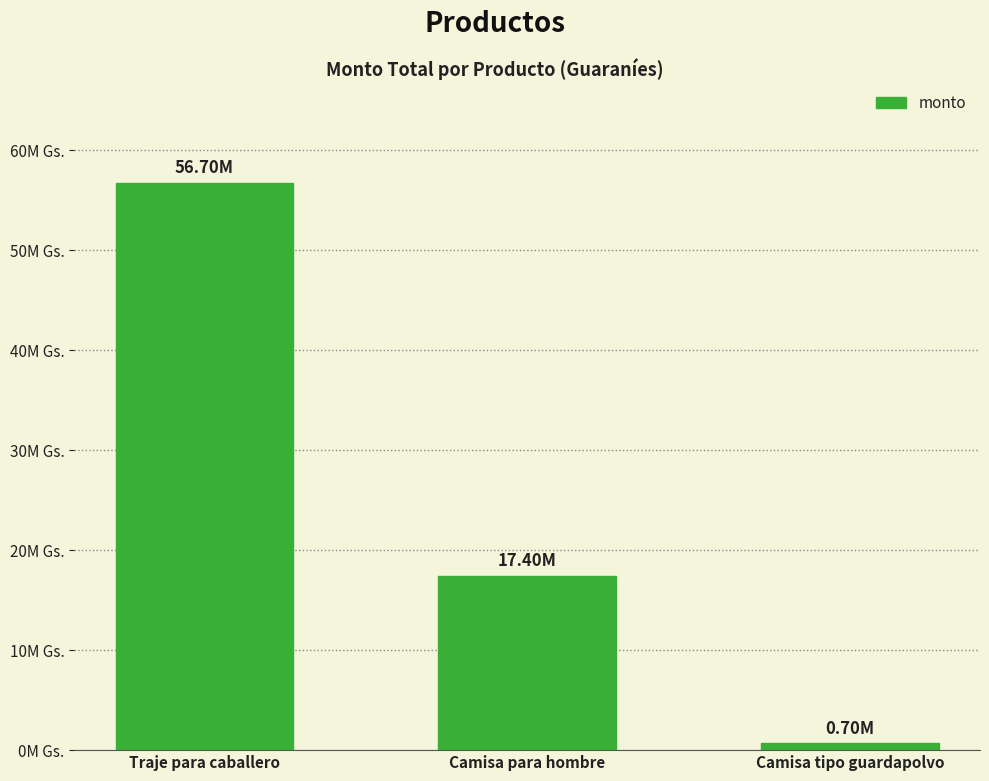

Read the value at Traje para caballero, to the nearest 50.

56700000